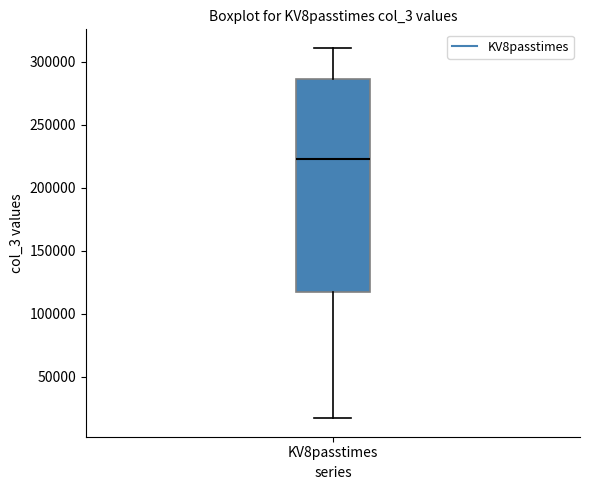

Transcribe this box plot: give where the median line is, the range the box spans, and where the two whiskers end, as read against the y-axis. The values are not printed on the chart, so give them approximately, as read against the axis.

median 225000, box 120000 to 285000, whiskers 15000 to 310000